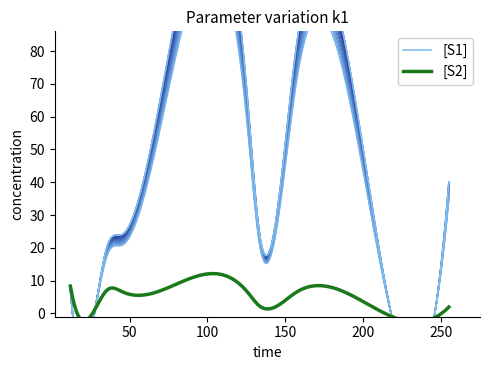

Count the number of categories in the chart.

9